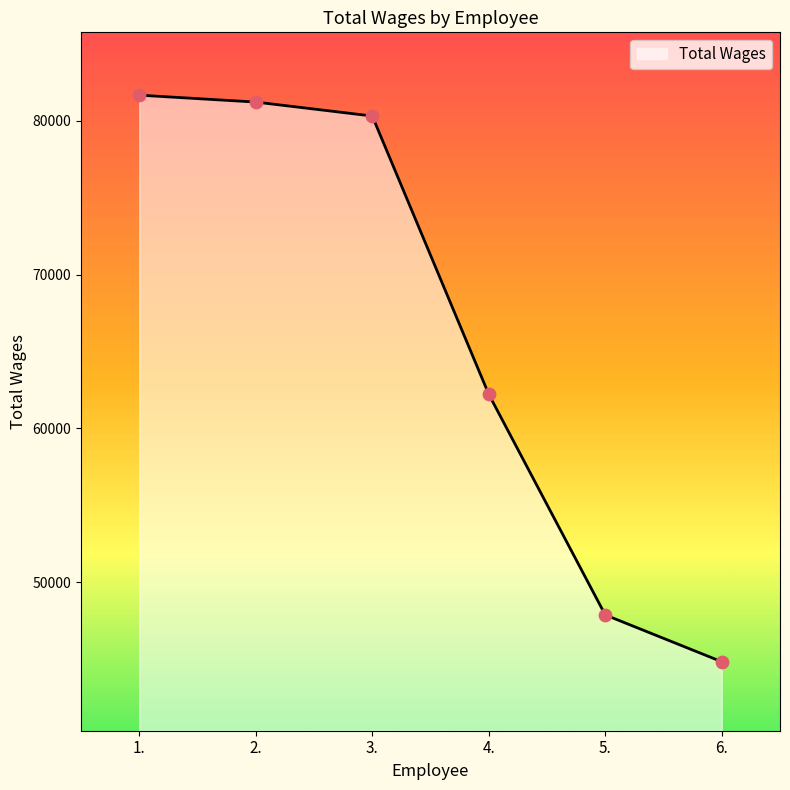

Approximately how many times larger is the value at 1. compared to 6.?

1.8